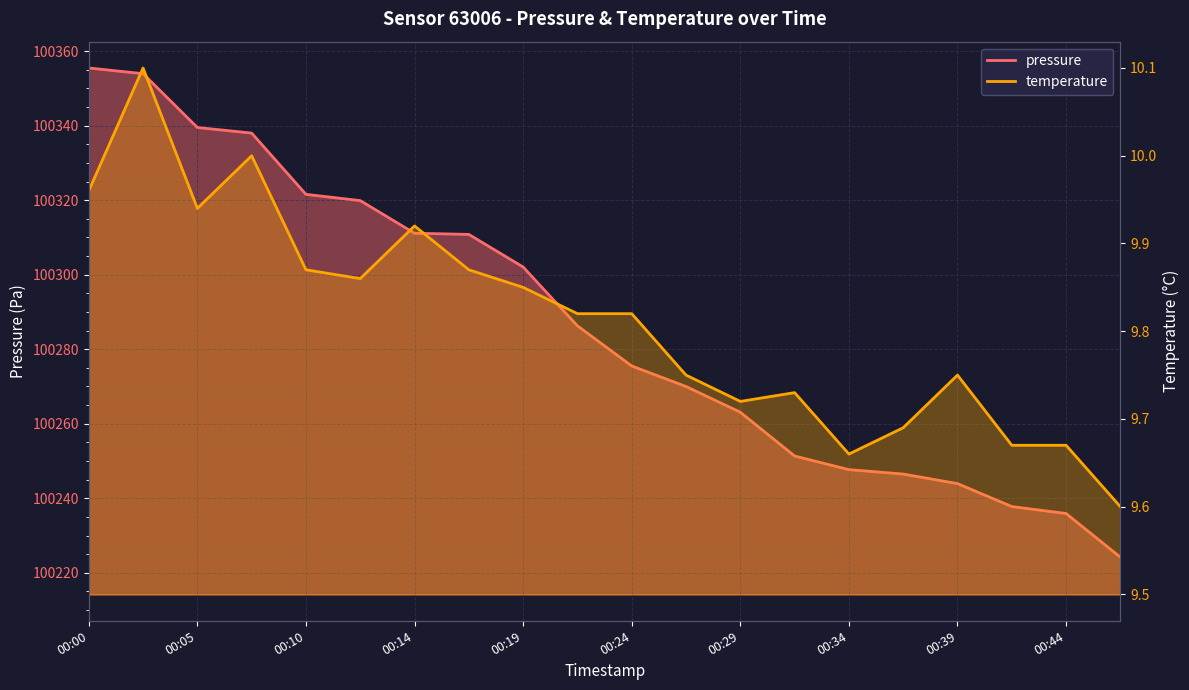

What is the value of the temperature_line point at the 11th from the left?

9.8